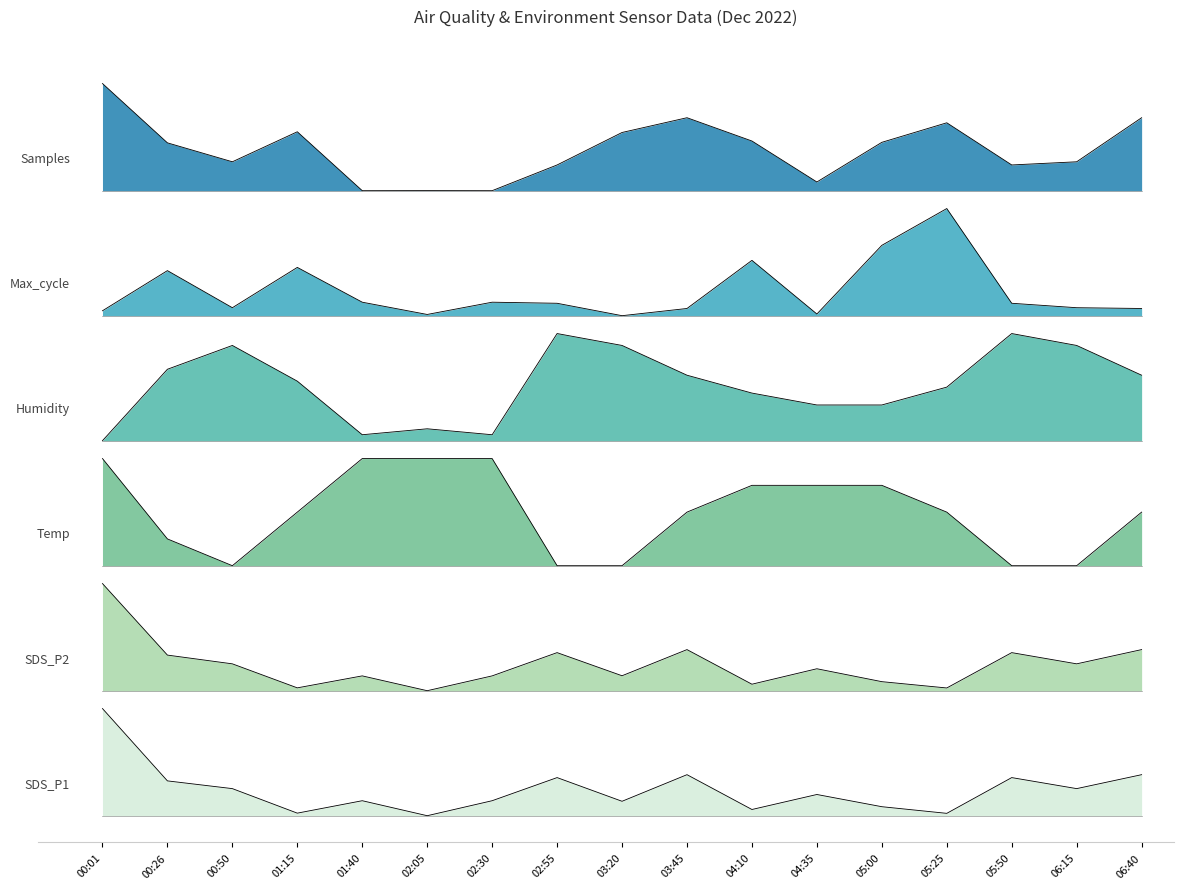

At which label does SDS_P1 reach its minimum?

02:05